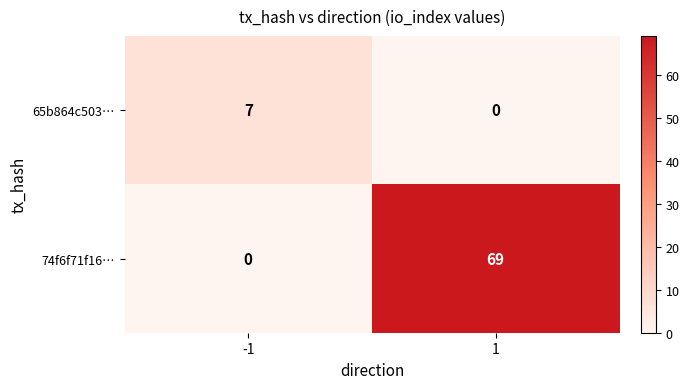

True or false: 65b864c503… has a value of 4 at 1.

False